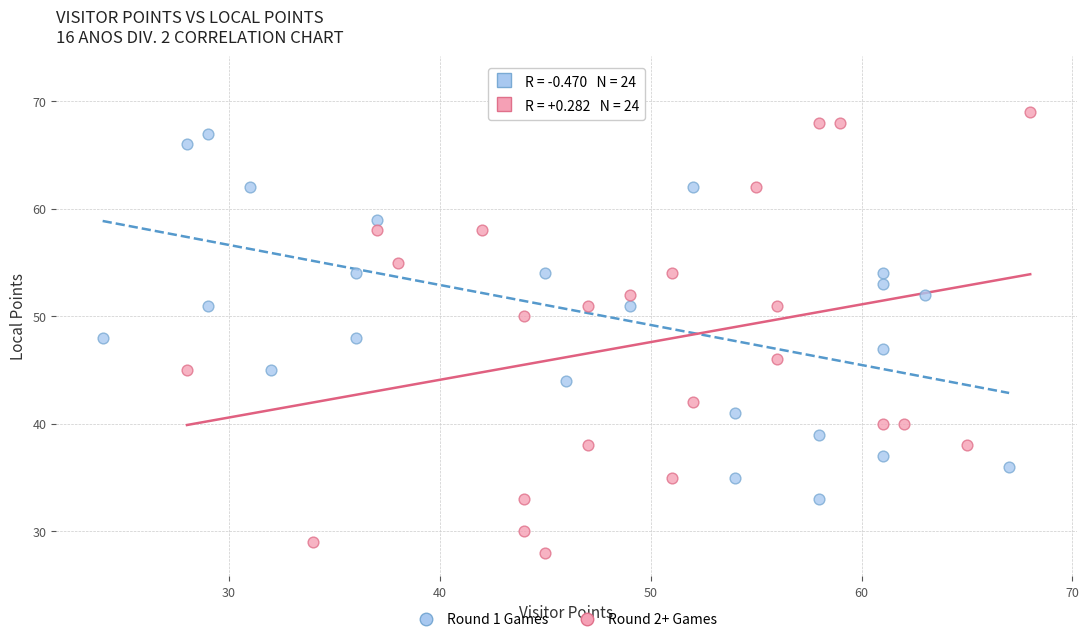

Which series has the largest Y range (max minus min)?

Round 2+ Games